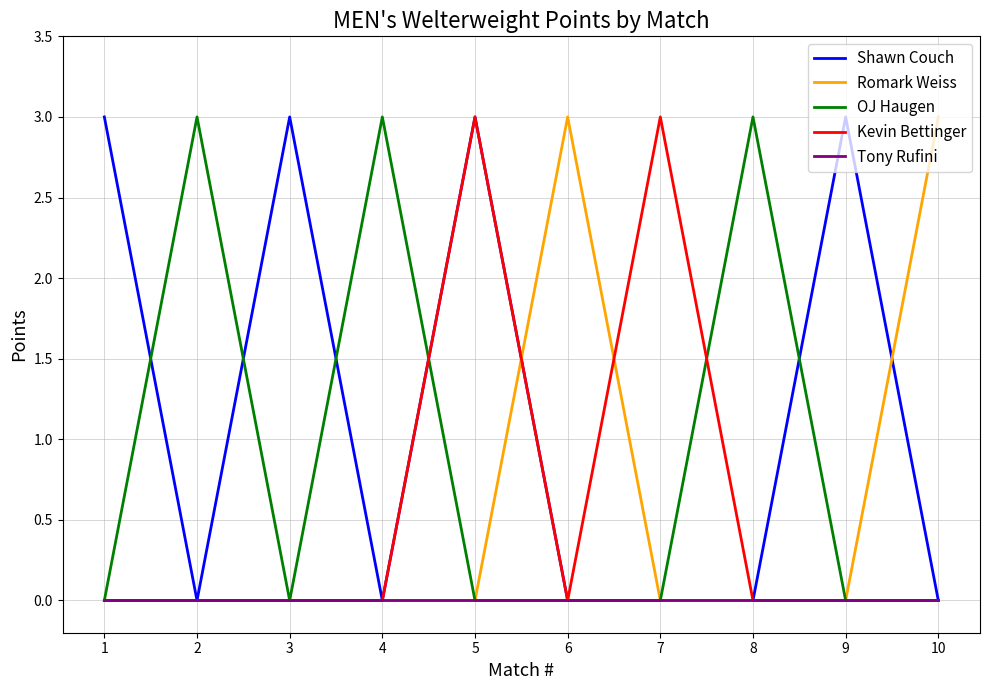

Which series has the largest total across all categories?

Shawn Couch